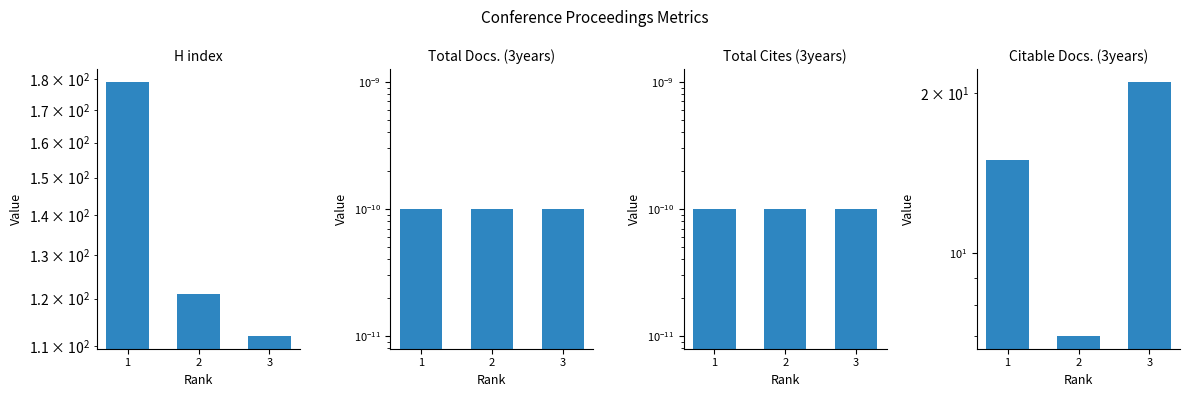

What is the value of the H index bar at the 2nd from the left?

121.0